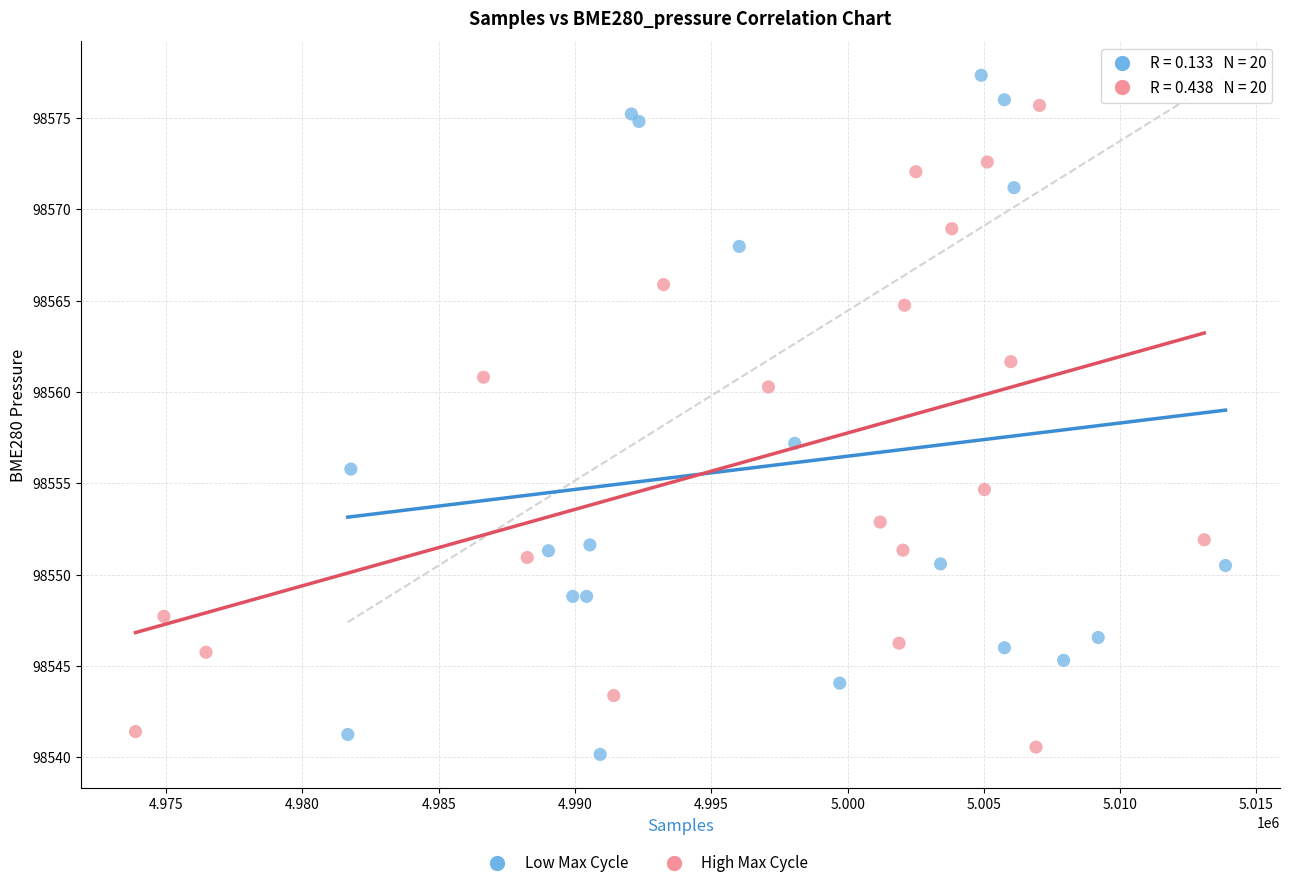

Which series reaches the minimum Y coordinate?

Low Max Cycle